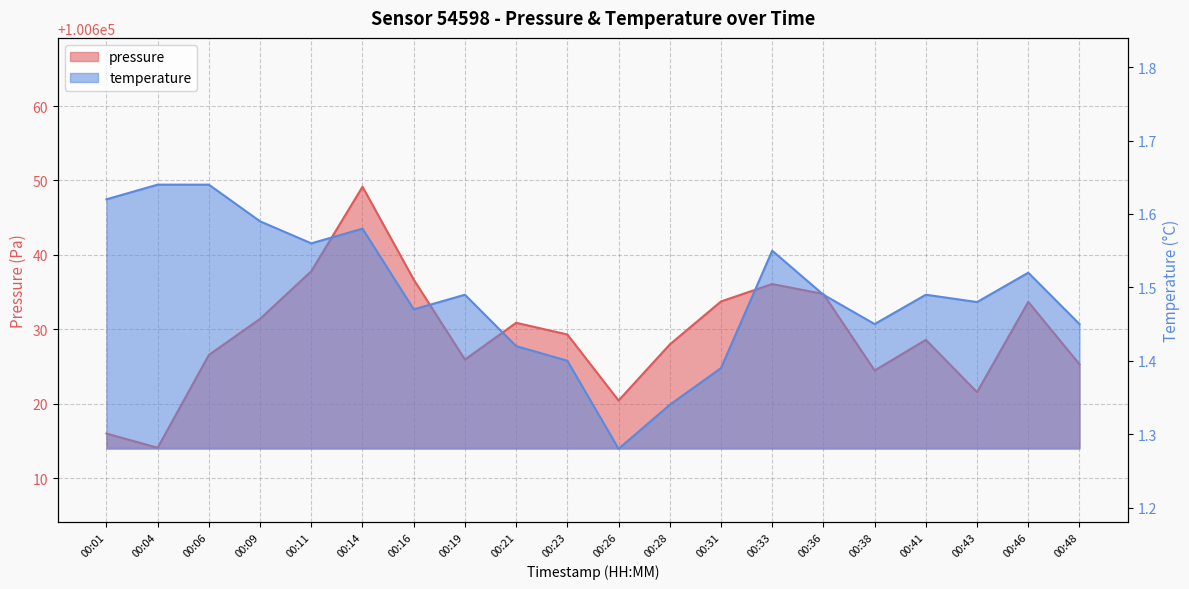

What is the value of the temperature point at the 10th from the left?

1.4